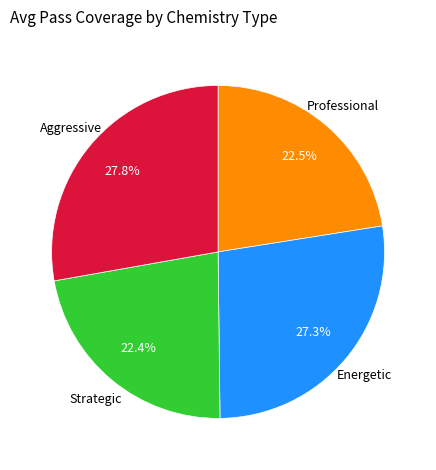

Is there a majority slice in this chart?

No